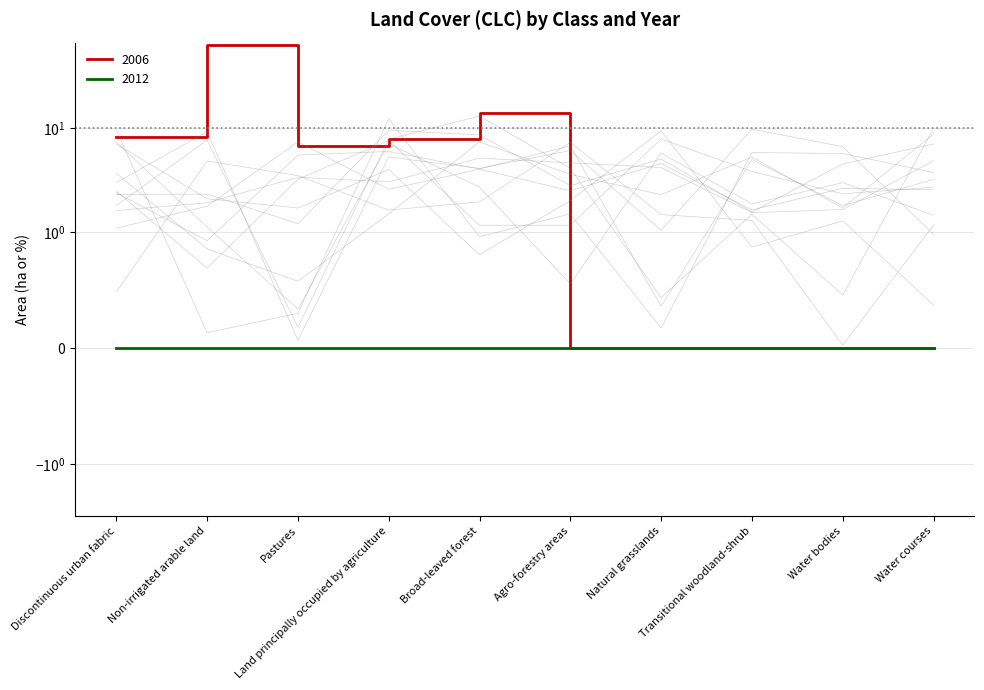

How many values are below 6?

5